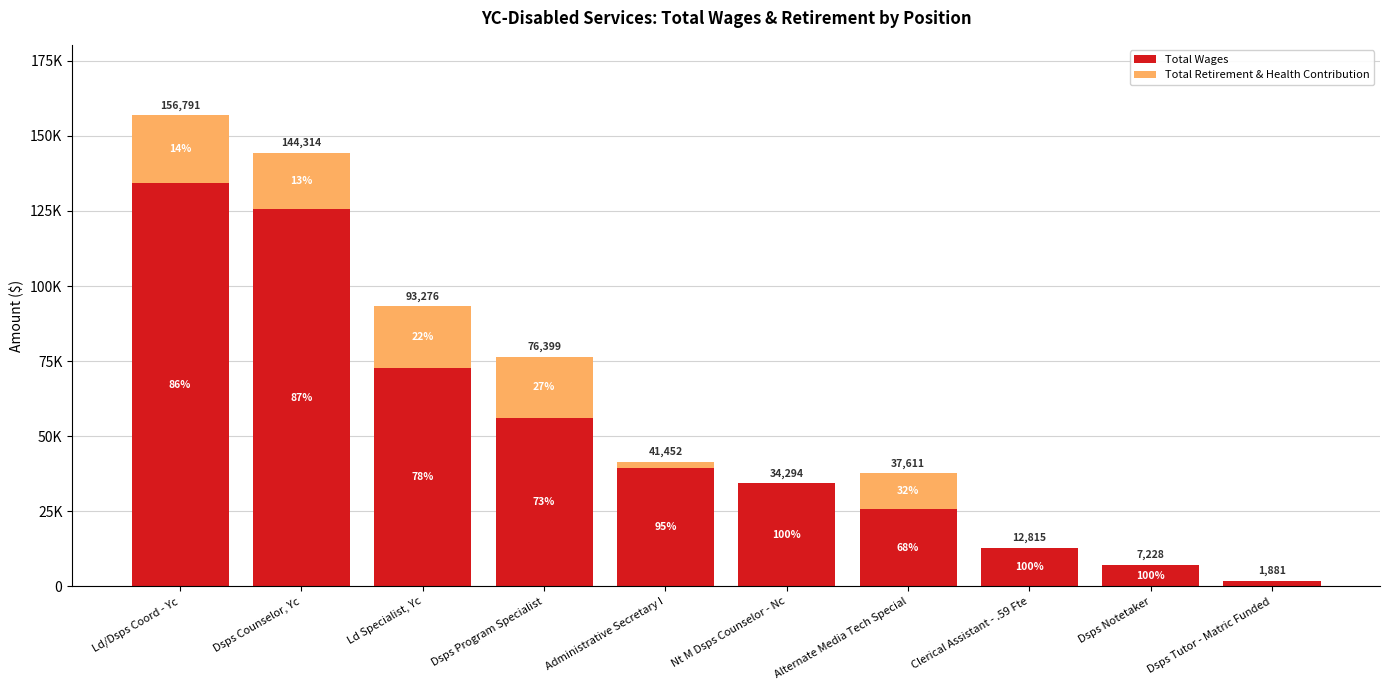

At which label does Total Wages first exceed 39511?

Ld/Dsps Coord - Yc